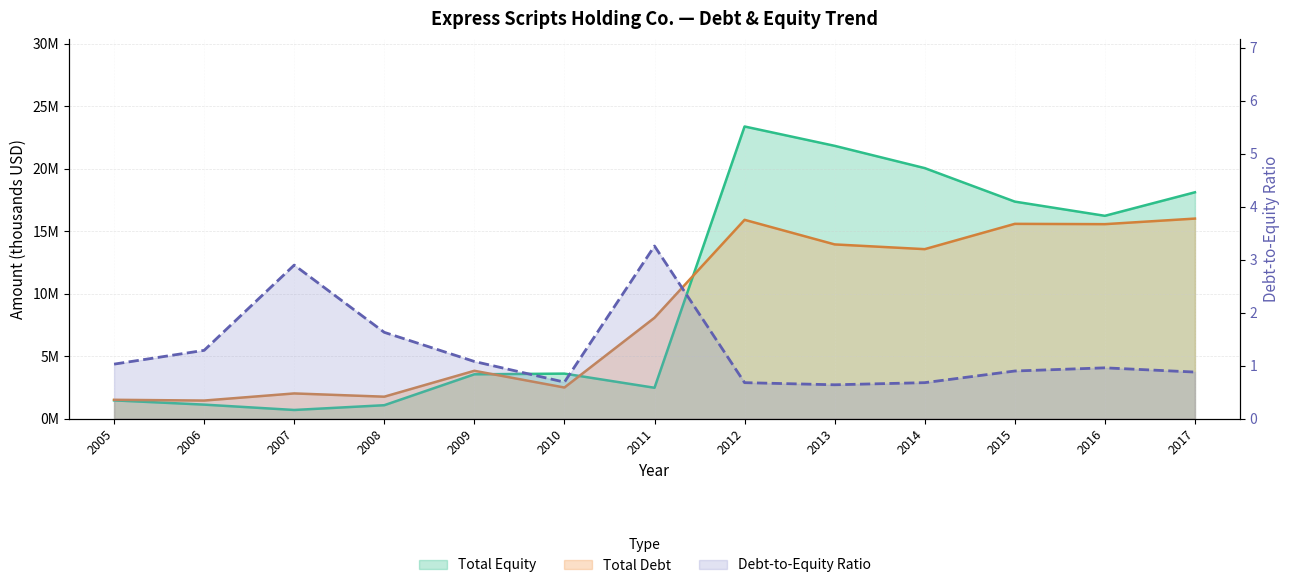

At which label does Total Equity reach its minimum?

2007